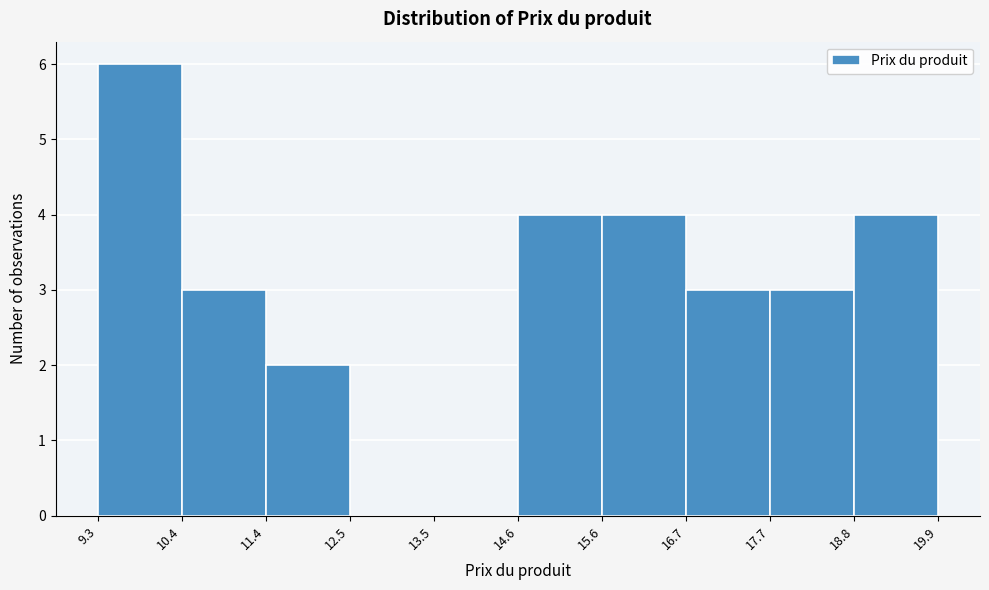

How tall is the bar that spans 10.4 to 11.4 on the x-axis? The values are not printed on the chart, so give them approximately, as read against the axis.

3